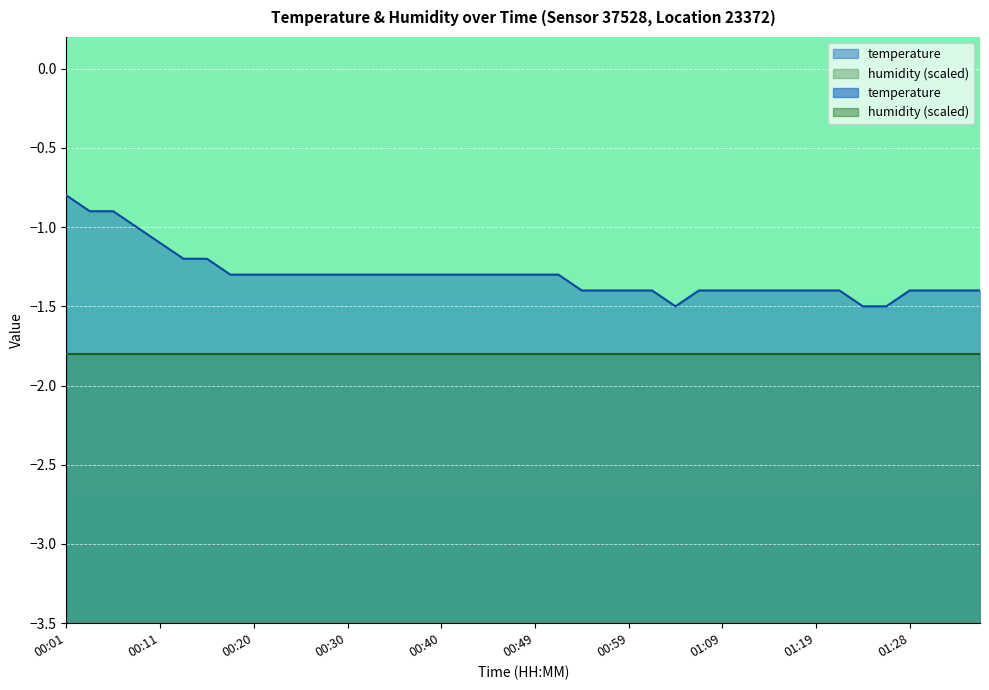

Does the chart display data point markers on the line(s)?

No